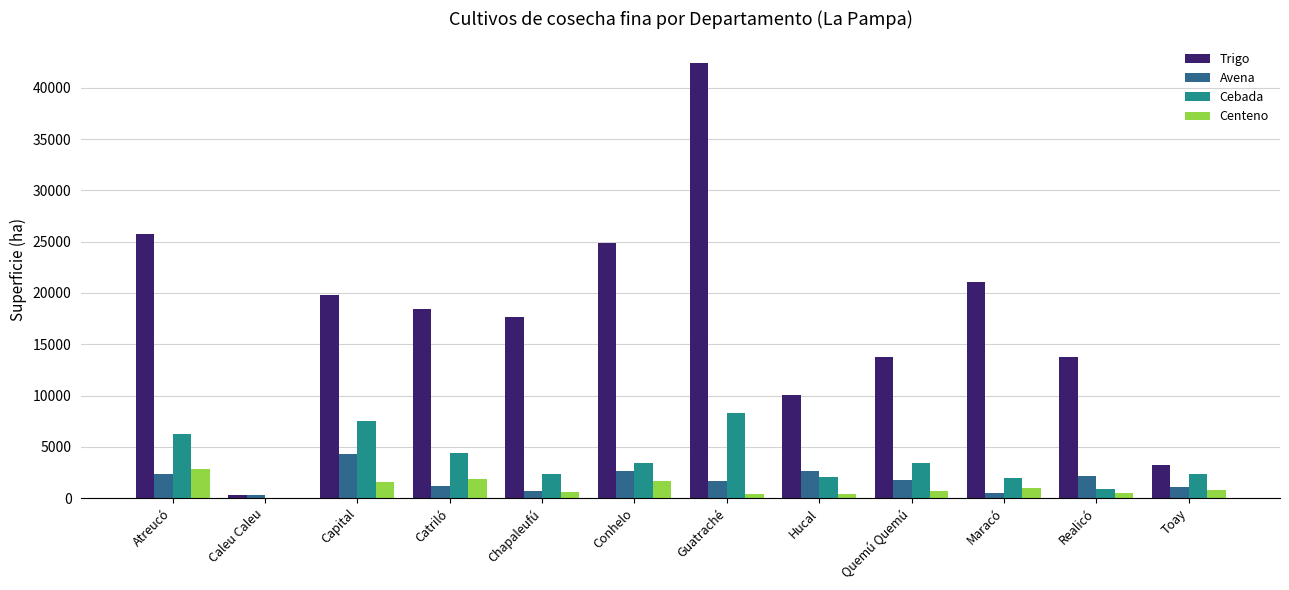

What is the difference between the Avena values at Capital and Quemú Quemú?

2475.4